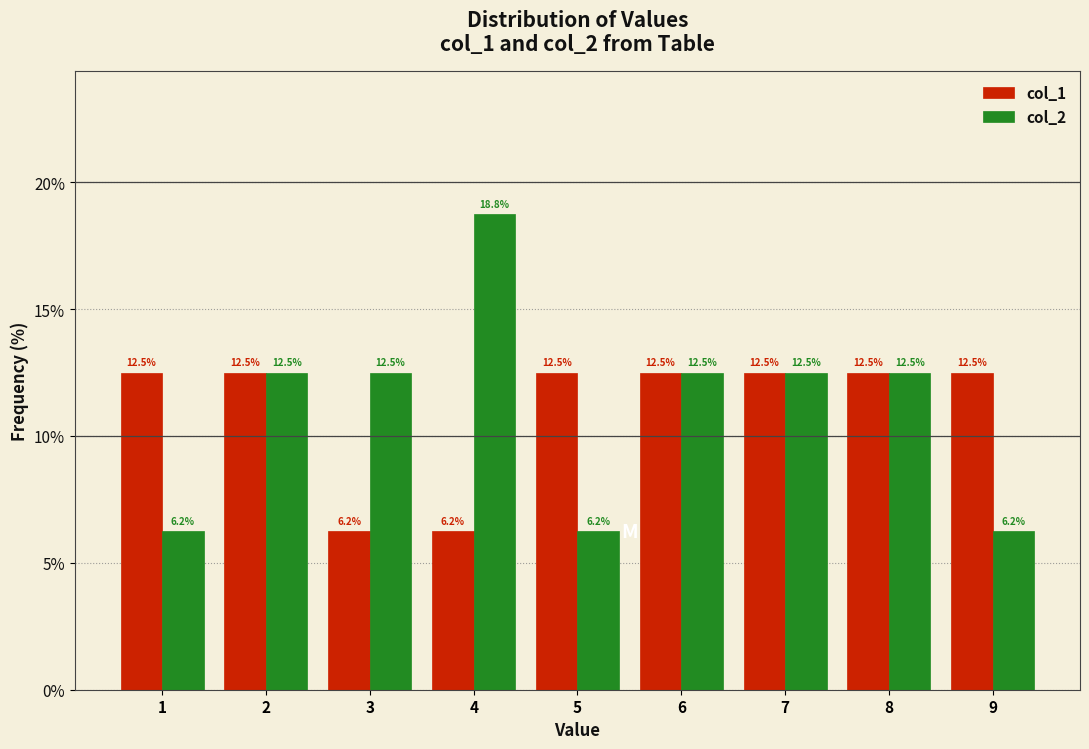

What is the height of the col_2 bar covering 1.5 to 2.5 on the x-axis?

12.5